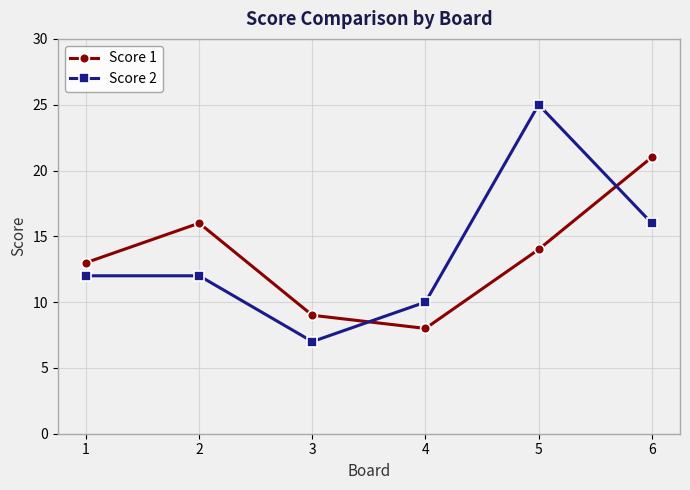

Which category has the highest value in the Score 1 series?

6